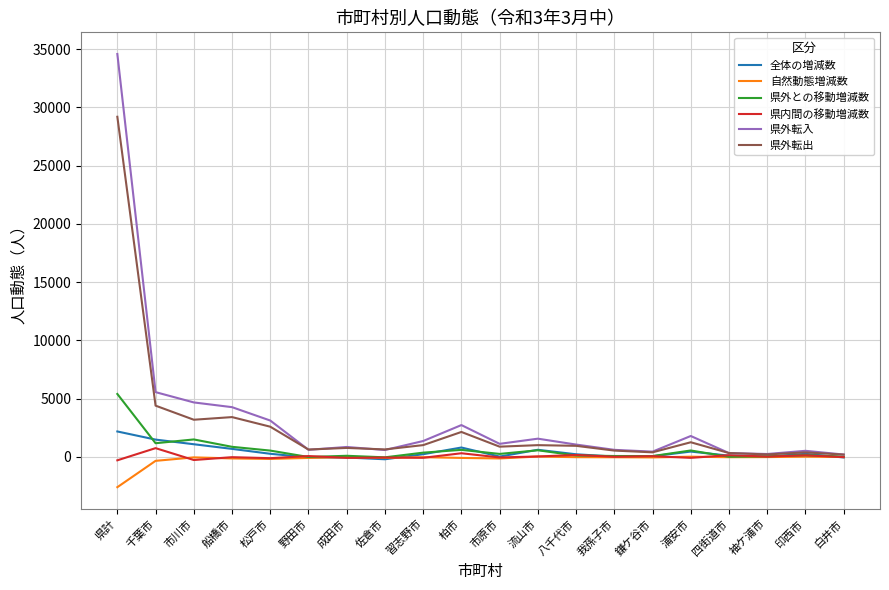

At which category is the sum across all series the highest?

県計